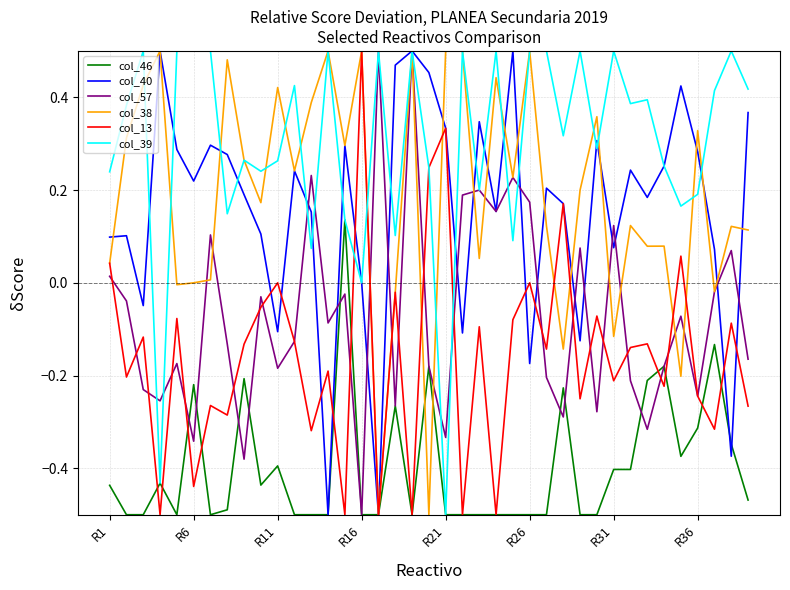

Which series has the largest total across all categories?

col_39